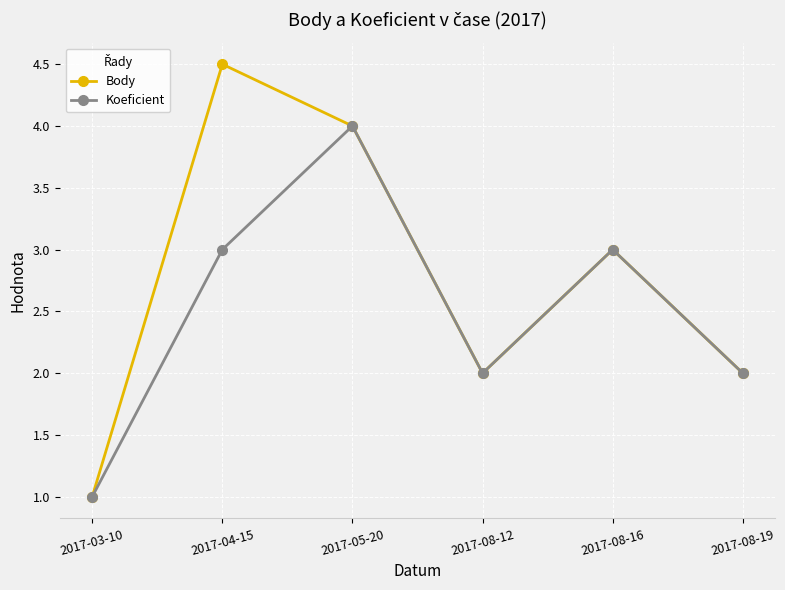

Which series has the widest spread of values?

Body